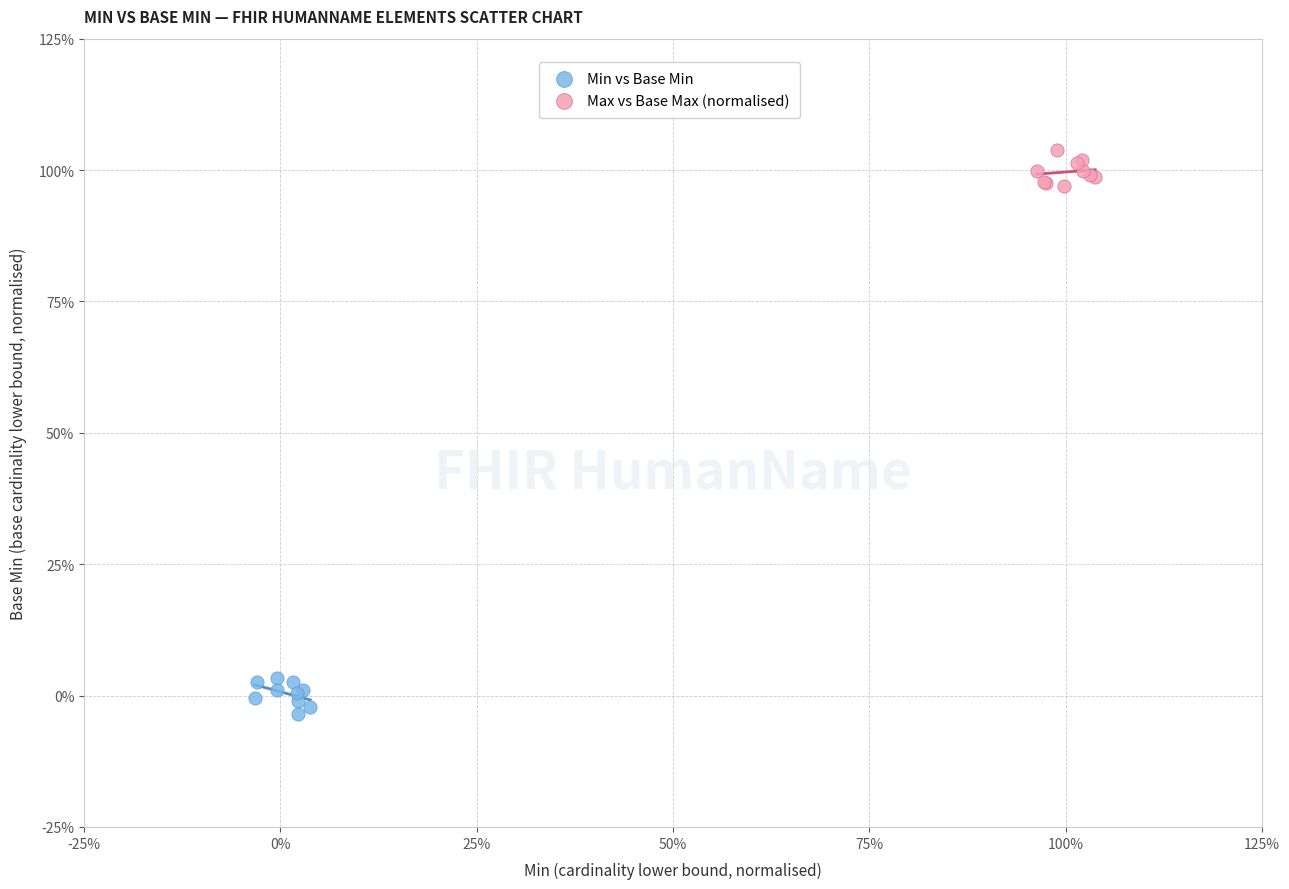

Which series contains the lowest Y value?

Min vs Base Min